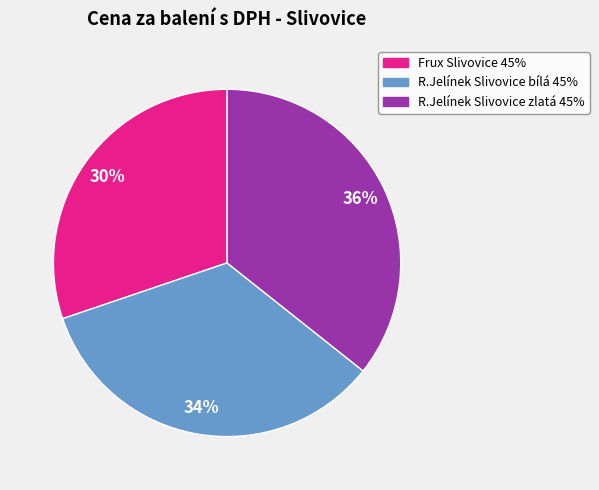

Count the number of slices in the pie.

3